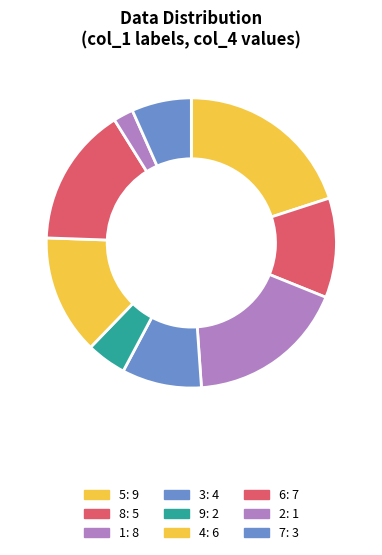

Count the number of slices in the pie.

9